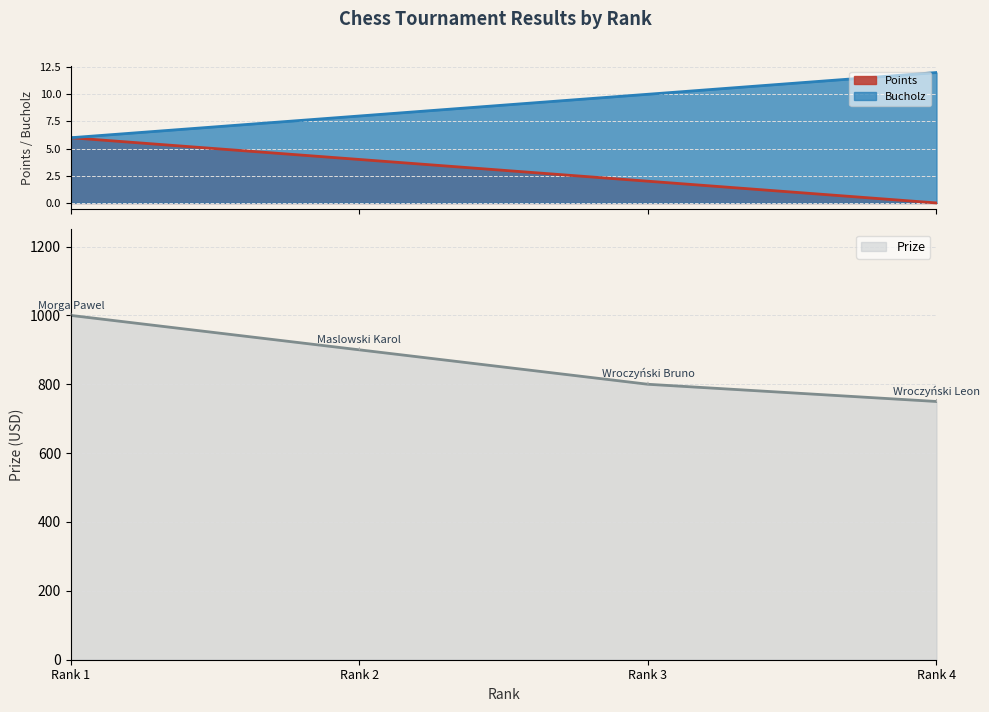

What is the highest value of the Bucholz series?

12